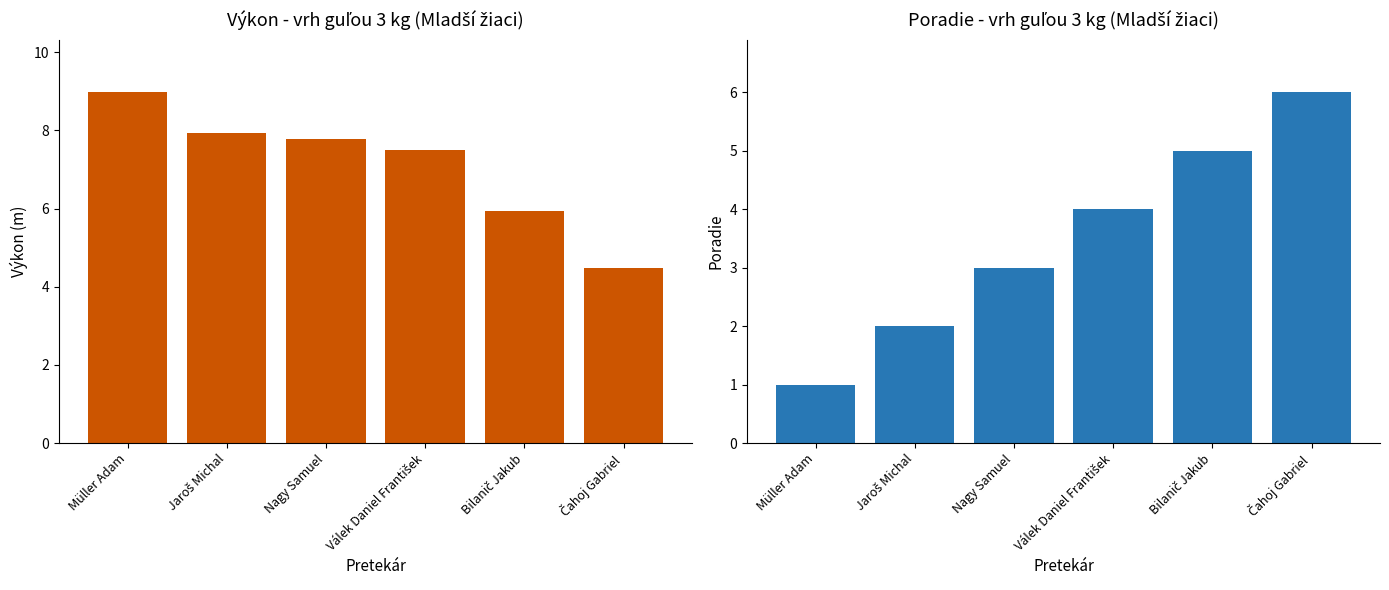

What is the spread (max minus min) of values at Jaroš Michal?

5.9